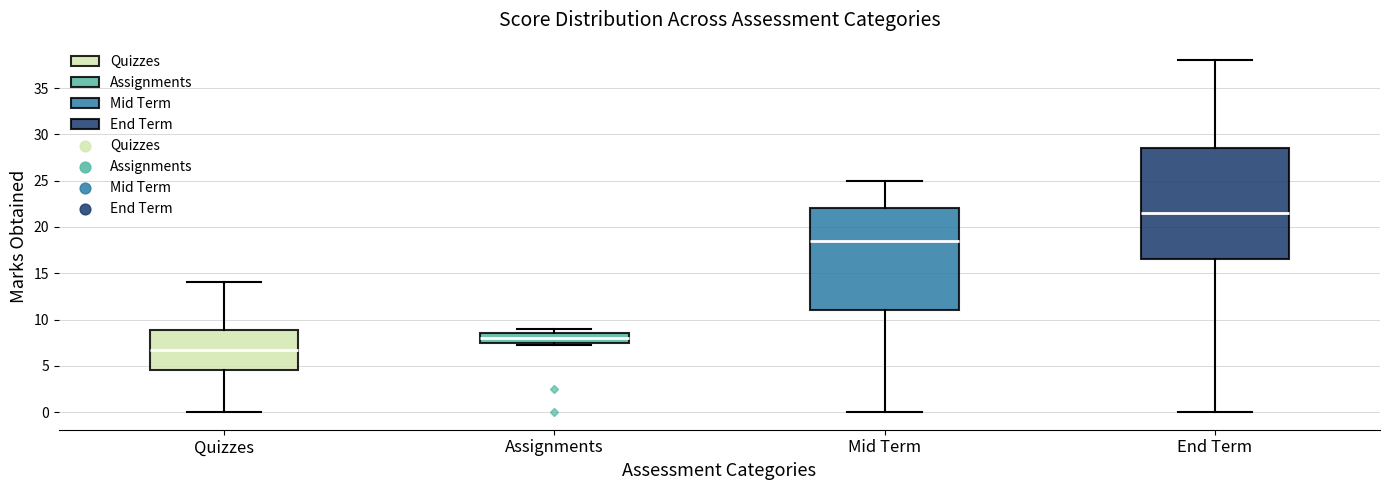

Reading left to right, read every box against the y-axis: the position of its median line, the range the box covers, and the ends of its whiskers. The values are not printed on the chart, so give them approximately, as read against the axis.

Quizzes: median 7.0, box 4.5 to 9.0, whiskers 0.0 to 14.0
Assignments: median 8.0, box 7.5 to 8.5, whiskers 7.5 (just below the box's lower edge) to 9.0
Mid Term: median 18.5, box 11.0 to 22.0, whiskers 0.0 to 25.0
End Term: median 21.5, box 16.5 to 28.5, whiskers 0.0 to 38.0